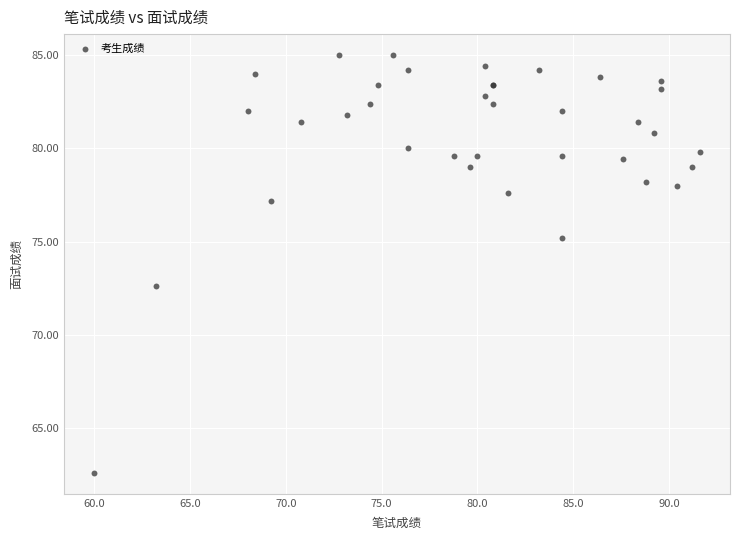

What Y value in the scatter plot is closest to 73?

72.6